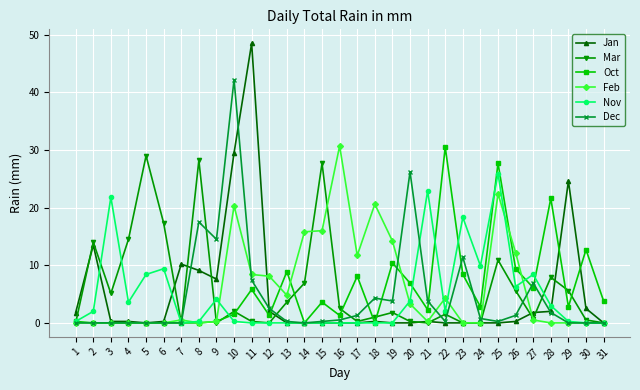

Where is the first local minimum for Mar?

3